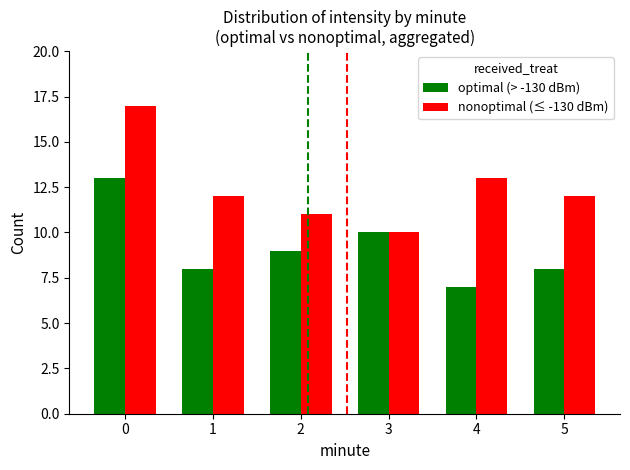

What is the greatest value displayed?

17